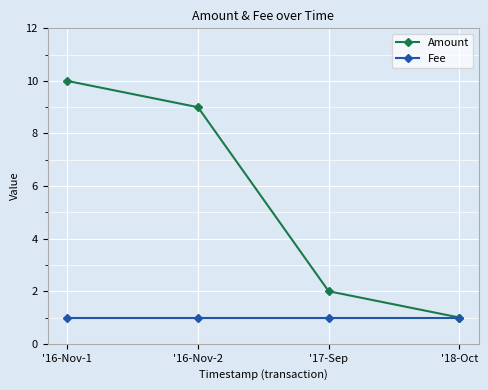

At which label does Amount reach its peak?

'16-Nov-1